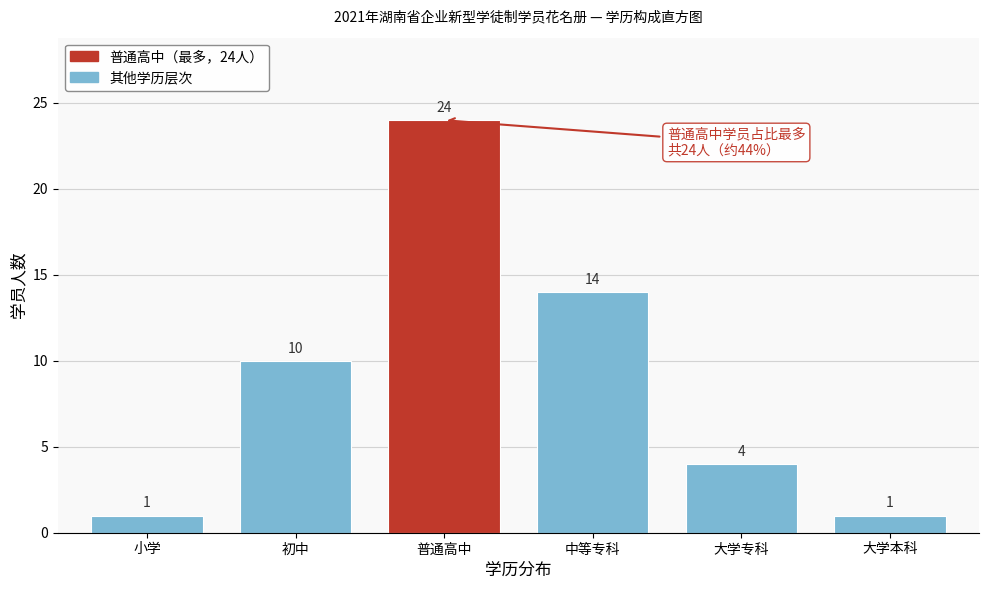

Reading left to right, extract all data points from this chart.

小学=1	初中=10	普通高中=24	中等专科=14	大学专科=4	大学本科=1